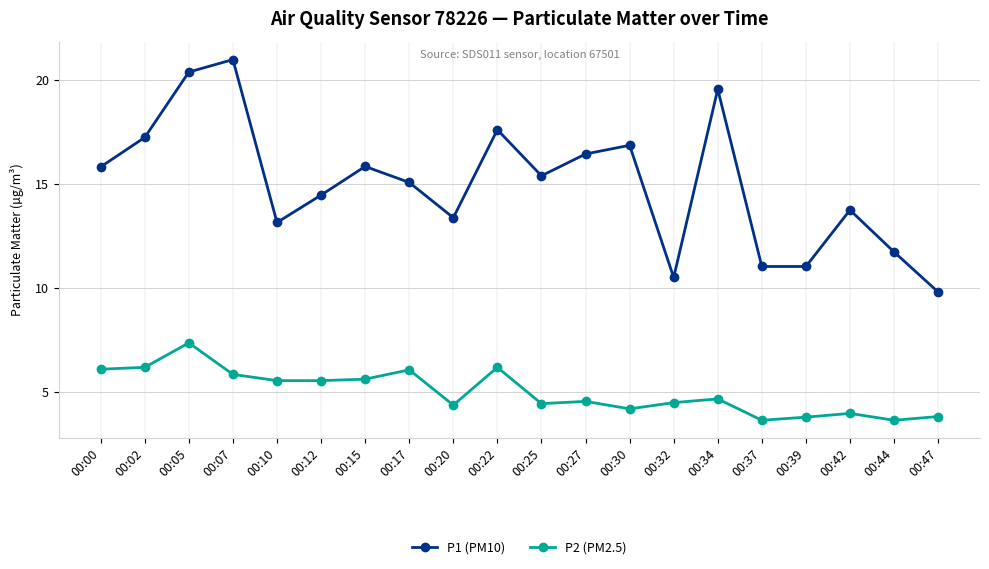

List the series in order of their overall mean, highest first.

P1 (PM10), P2 (PM2.5)